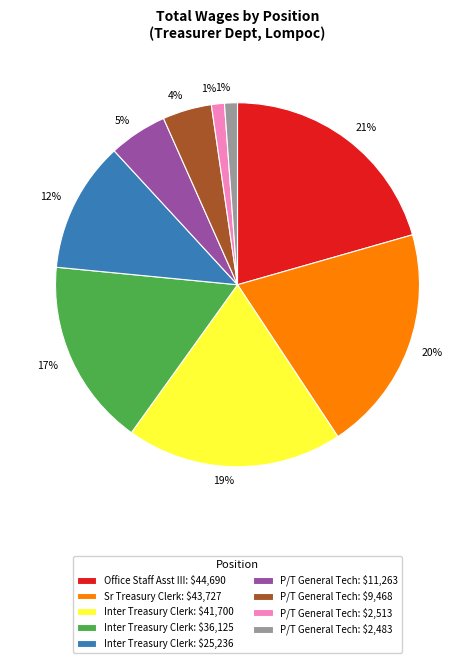

Is there any slice that represents more than half of the pie?

No